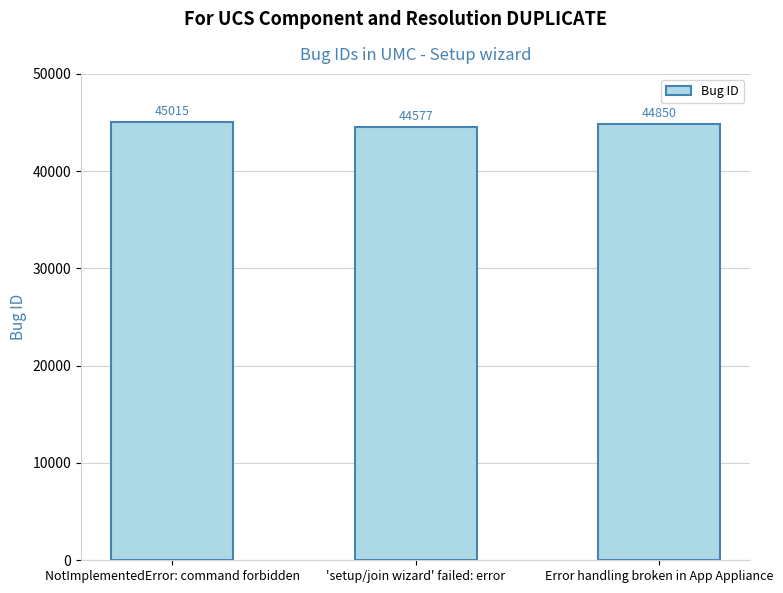

How many values are below 44850?

1